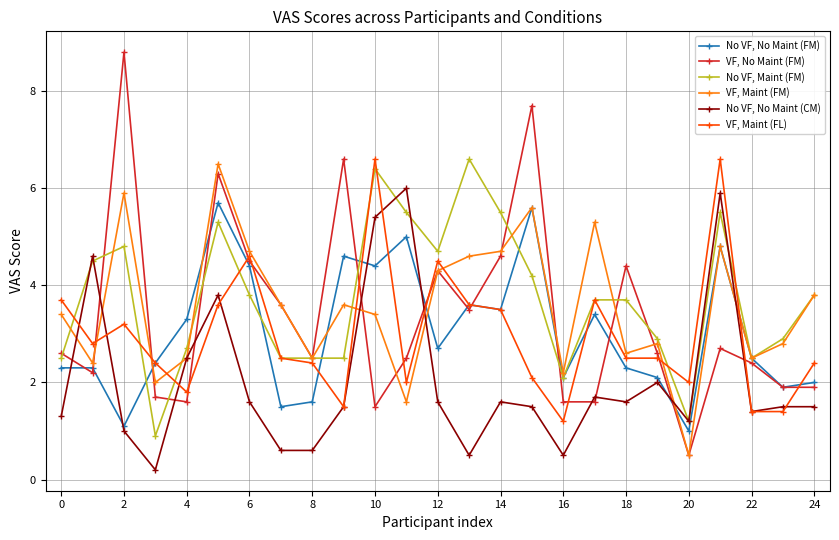

True or false: VF, Maint (FL) has more than 1 interior local peaks.

True